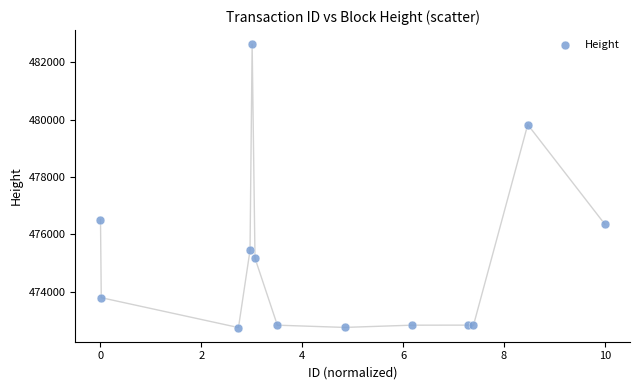

What is the range of Y values (max minus min)?

9892